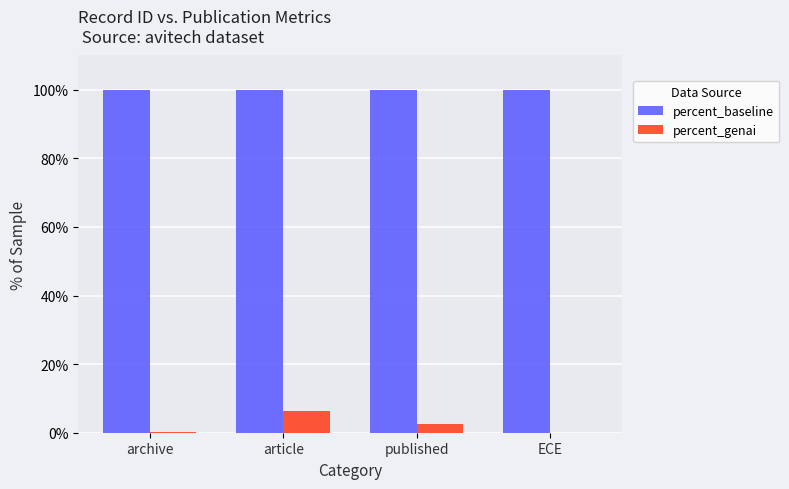

Which series changed the most between article and ECE?

percent_genai